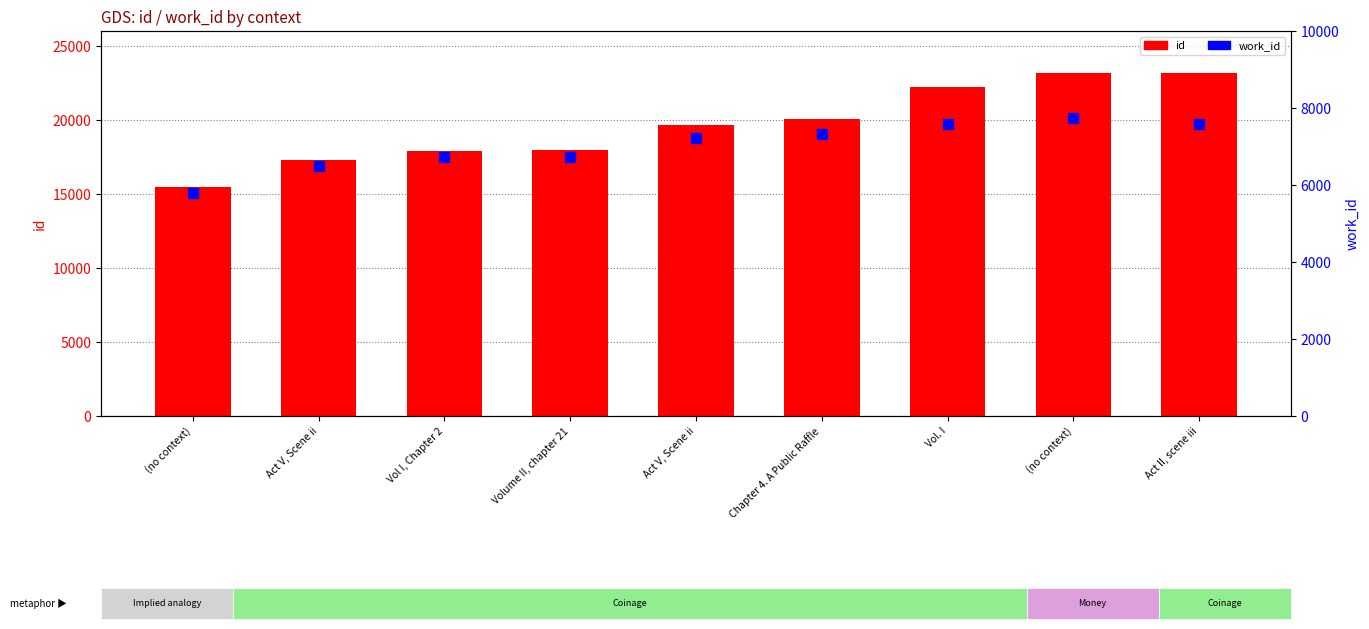

What are all the series names shown in the legend?

id, work_id